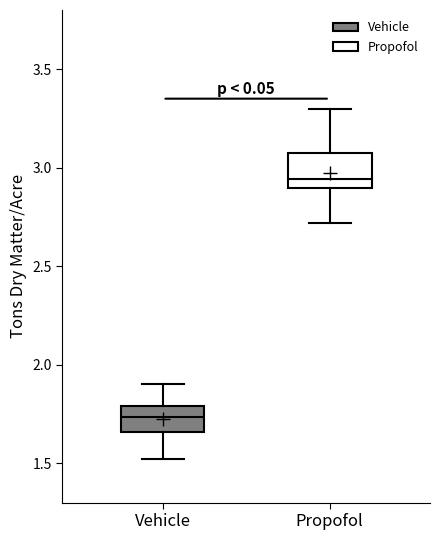

Where does the lower whisker of the box for Propofol end on the y-axis? The values are not printed on the chart, so give them approximately, as read against the axis.

2.70